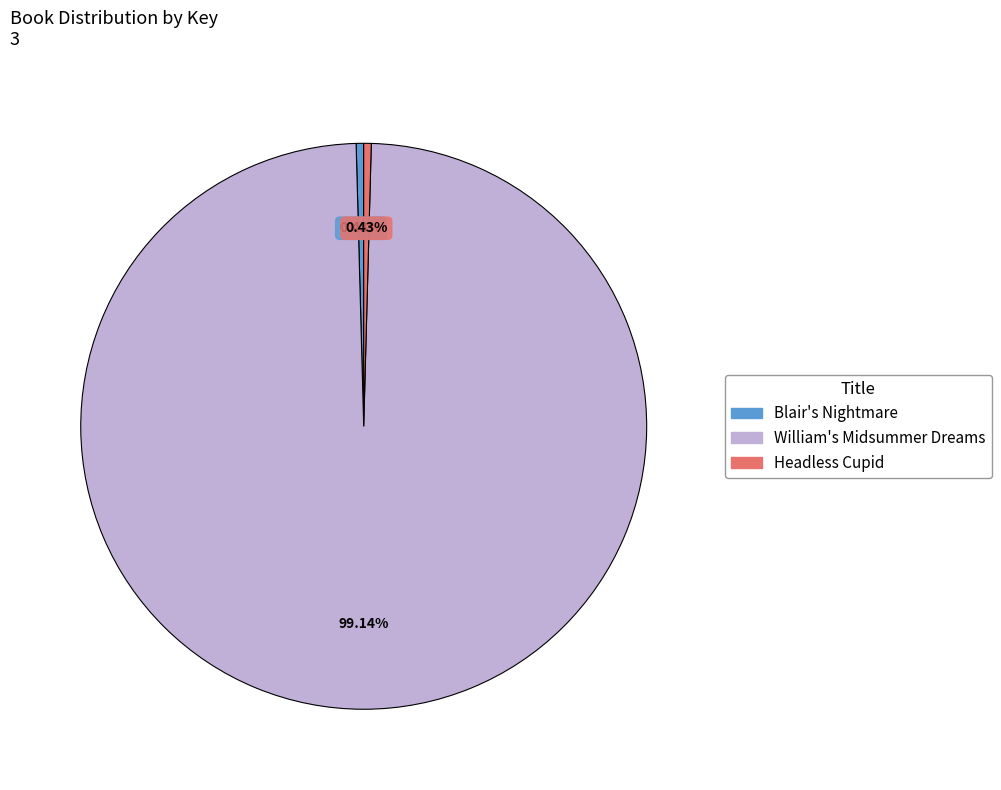

Does William's Midsummer Dreams represent more than half of the total?

Yes